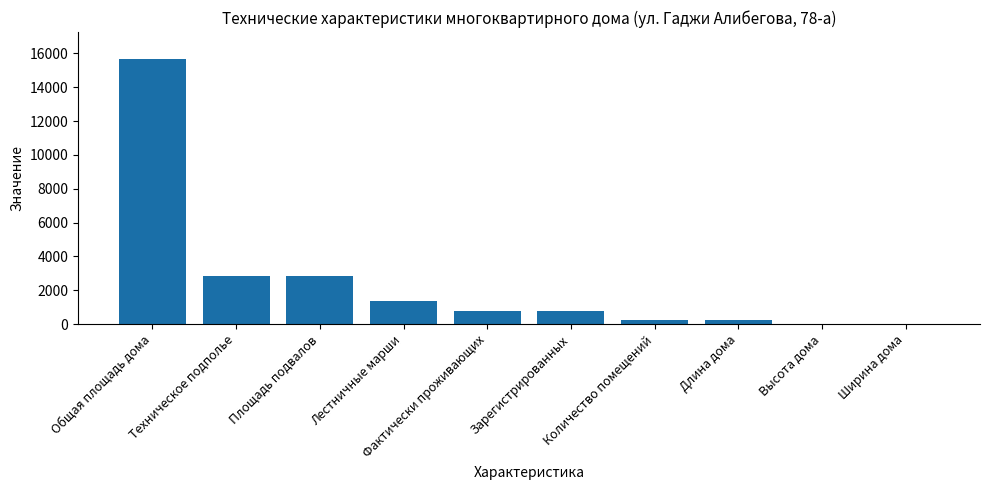

True or false: the data shows 12.4 at Ширина дома.

True